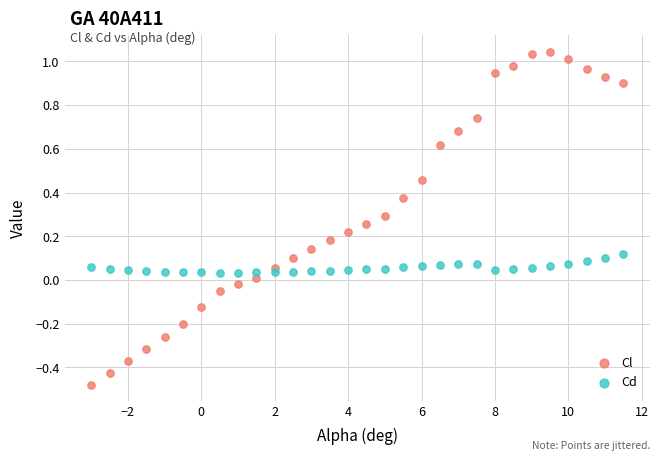

Which series contains the lowest Y value?

Cl